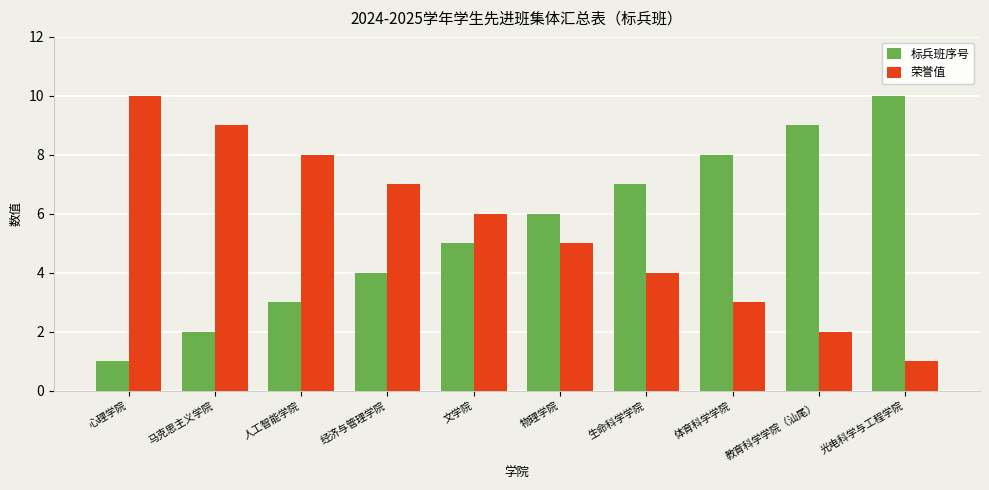

True or false: 标兵班序号 has a value of 9 at 文学院.

False